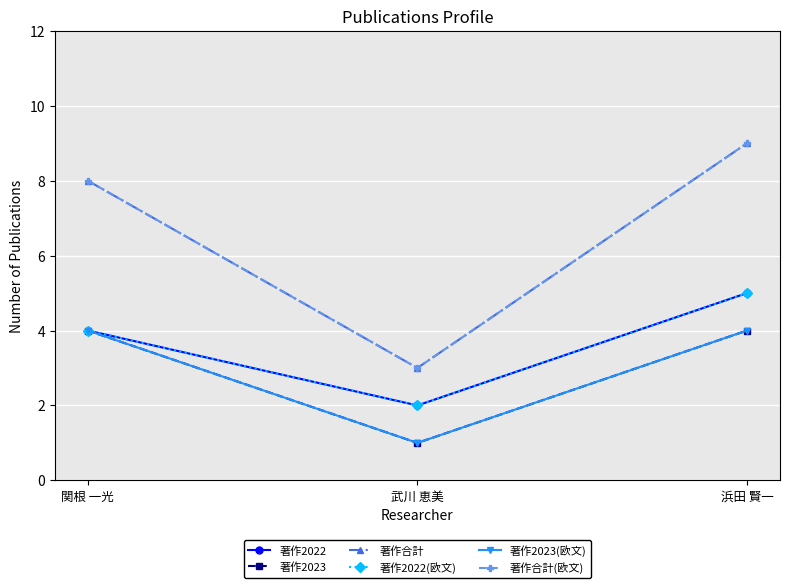

Reading left to right, list all the values displayed in this chart.

著作2022: 4	2	5
著作2023: 4	1	4
著作合計: 8	3	9
著作2022(欧文): 4	2	5
著作2023(欧文): 4	1	4
著作合計(欧文): 8	3	9